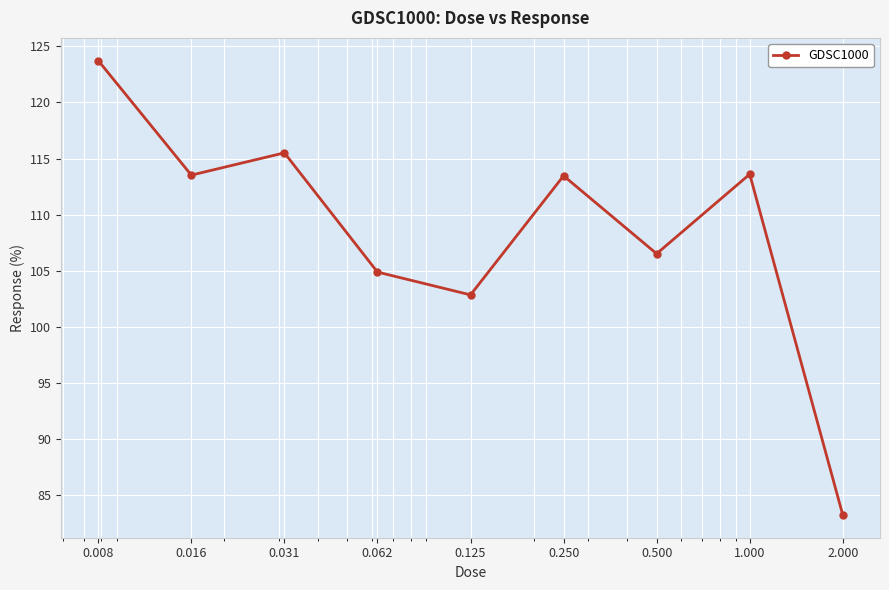

What is the value of the 6th point from the left?

113.5